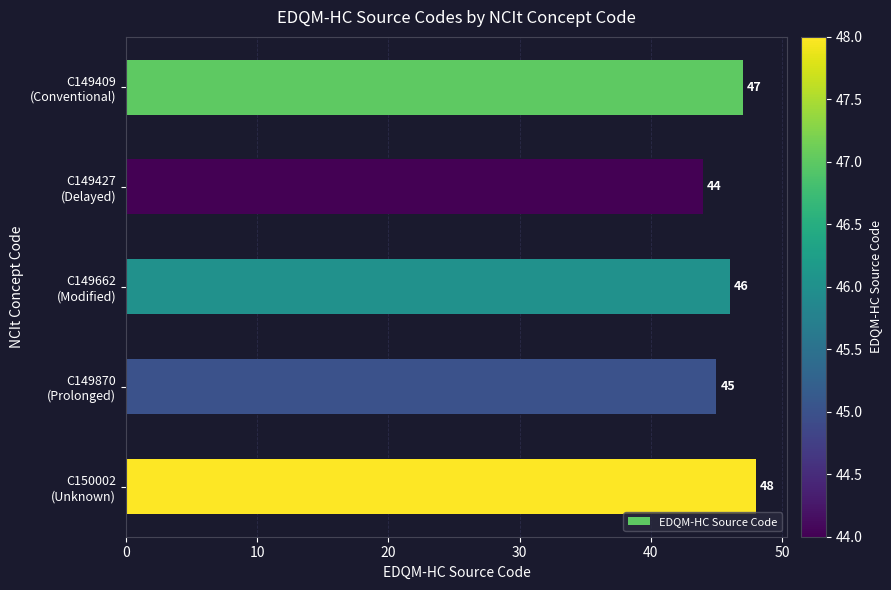

What is the difference between the maximum and minimum values?

4